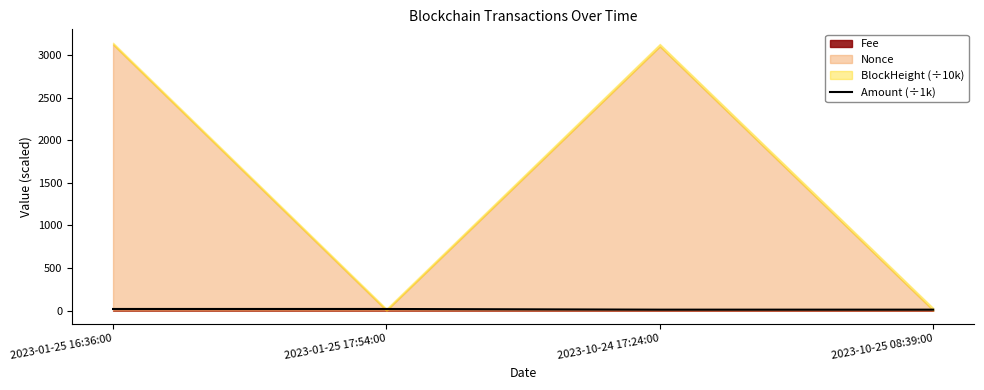

What is the sum of the values at 2023-10-24 17:24:00 and 2023-01-25 16:36:00?

30.0